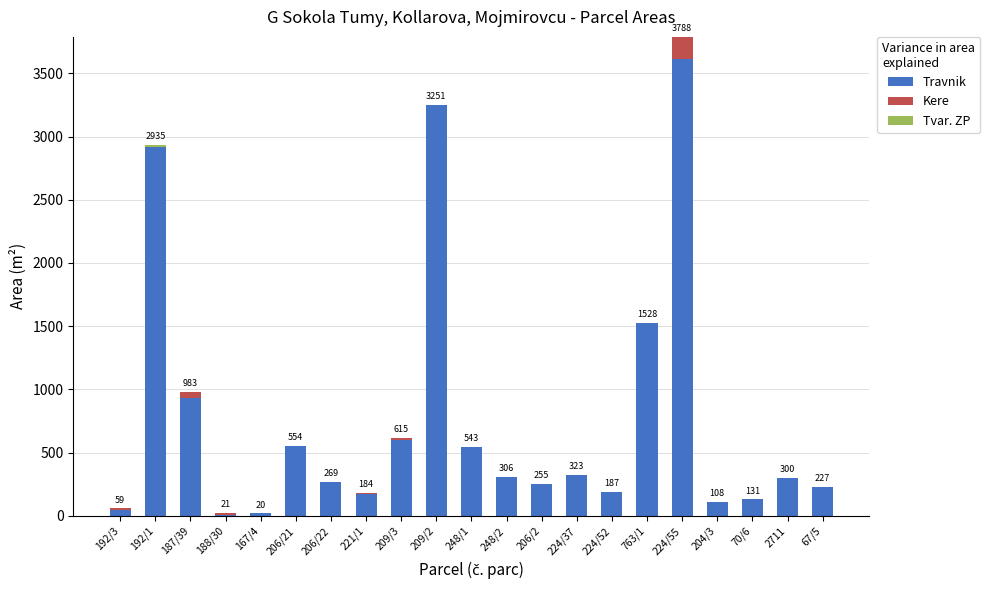

What is the maximum value for Travnik?

3611